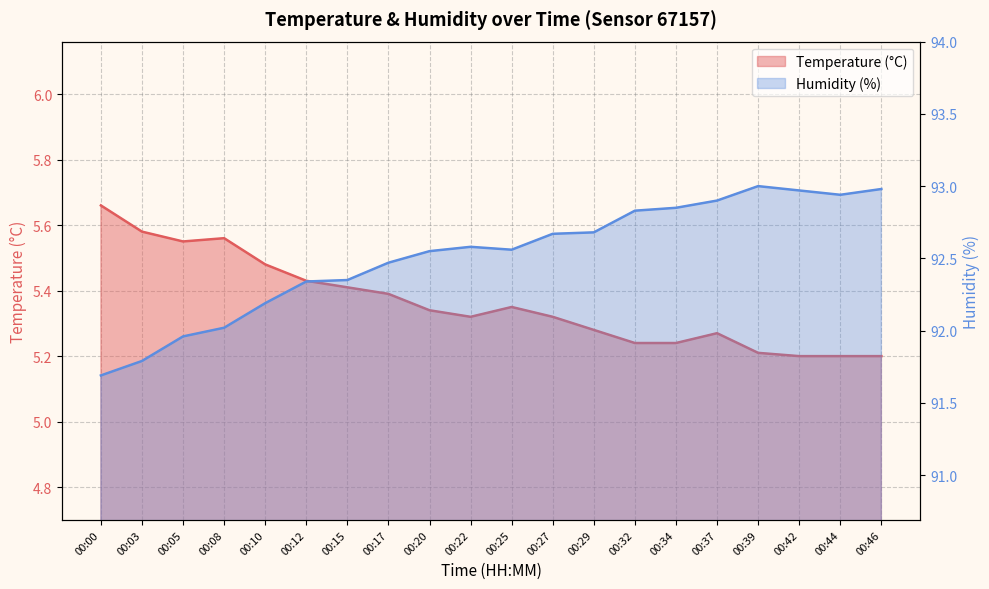

True or false: Temperature (°C) and Humidity (%) cross at least once.

False